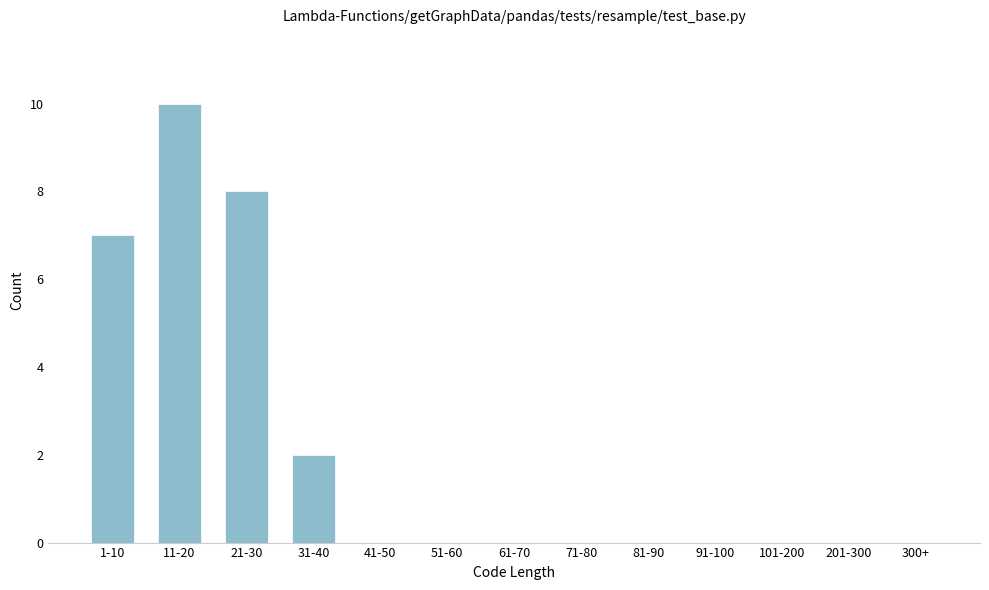

Reading left to right, extract all data points from this chart.

1-10=7	11-20=10	21-30=8	31-40=2	41-50=0	51-60=0	61-70=0	71-80=0	81-90=0	91-100=0	101-200=0	201-300=0	300+=0